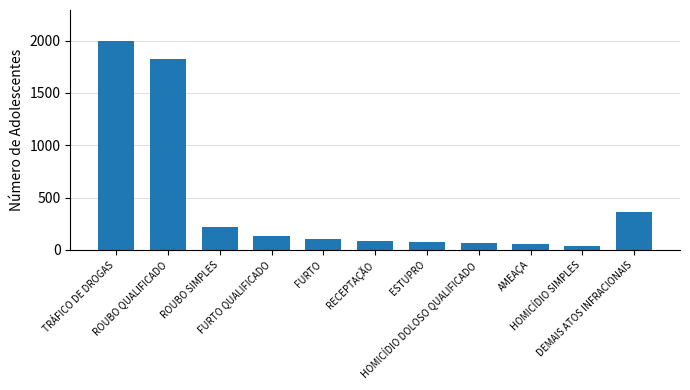

What is the average value?

451